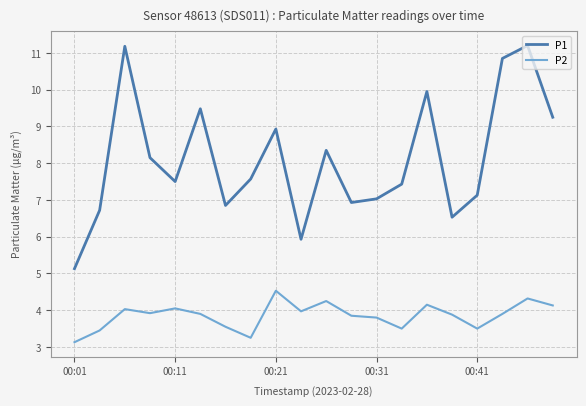

At how many categories does at least one series exceed 10?

3